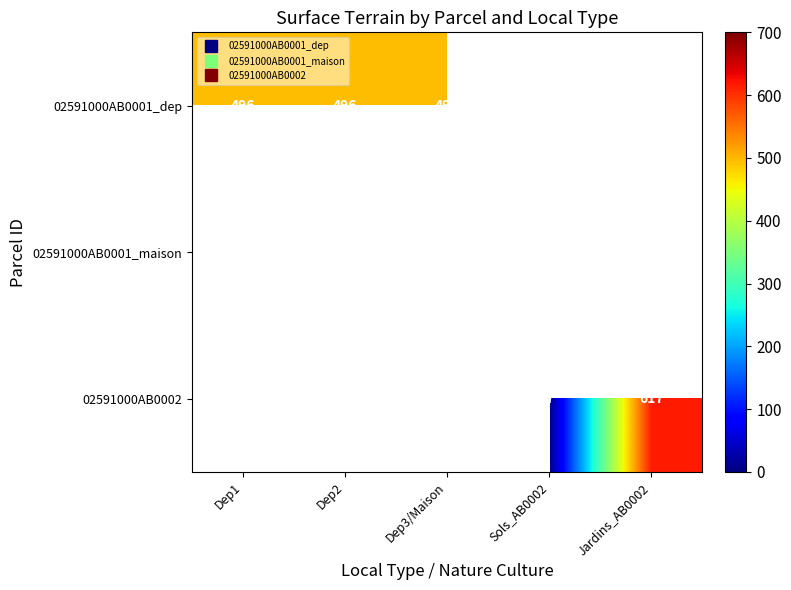

Which has a higher value, Dep3/Maison or Jardins_AB0002?

Jardins_AB0002